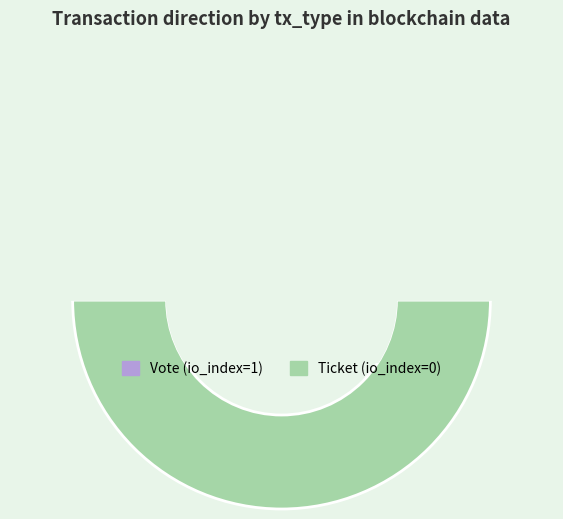

What is the change in value from Vote to Ticket?

-1